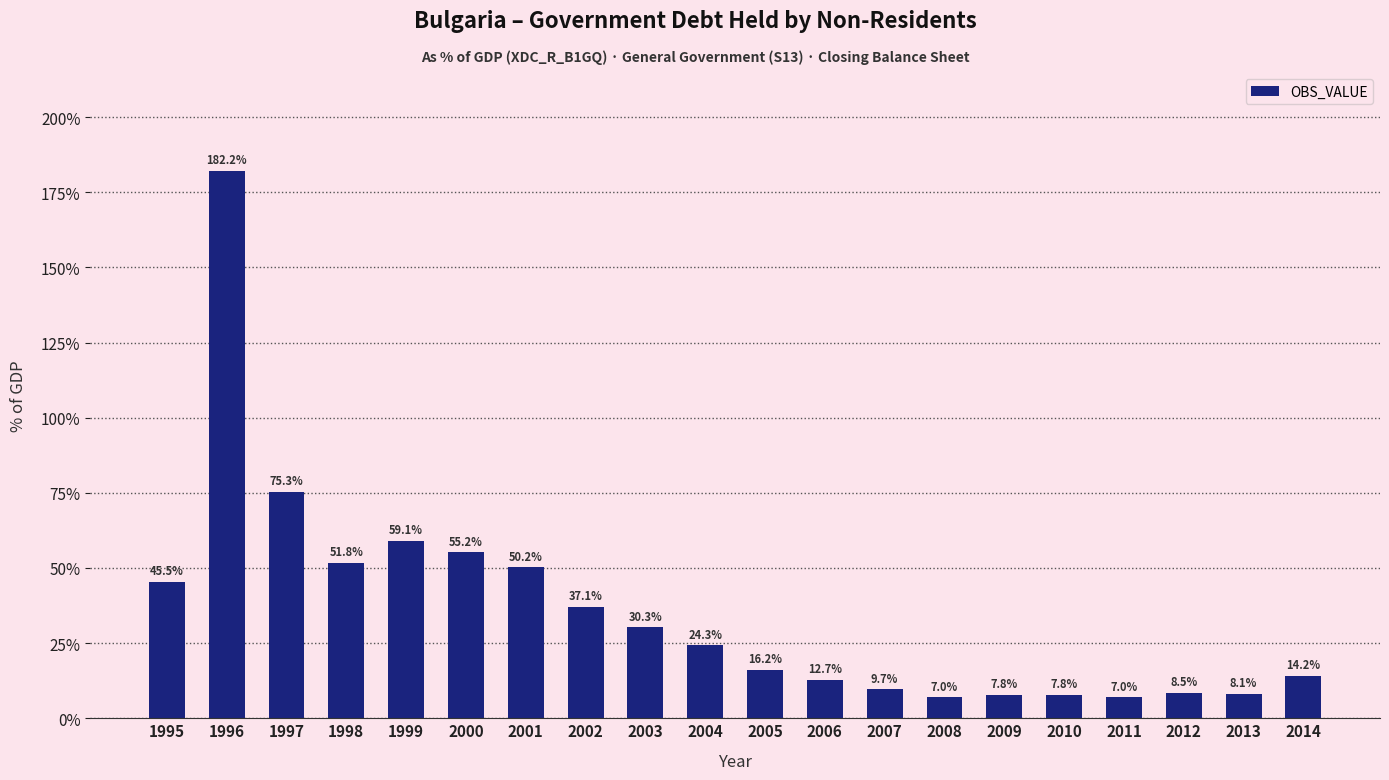

What is the difference between the second highest and second lowest values?

68.3